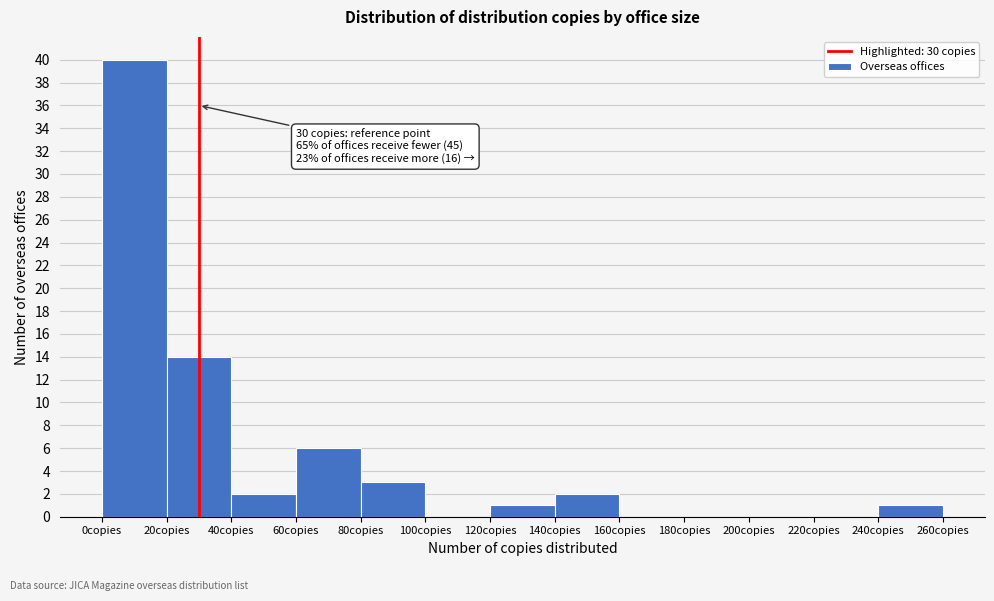

Which range on the x-axis has the tallest bar?

0 to 20